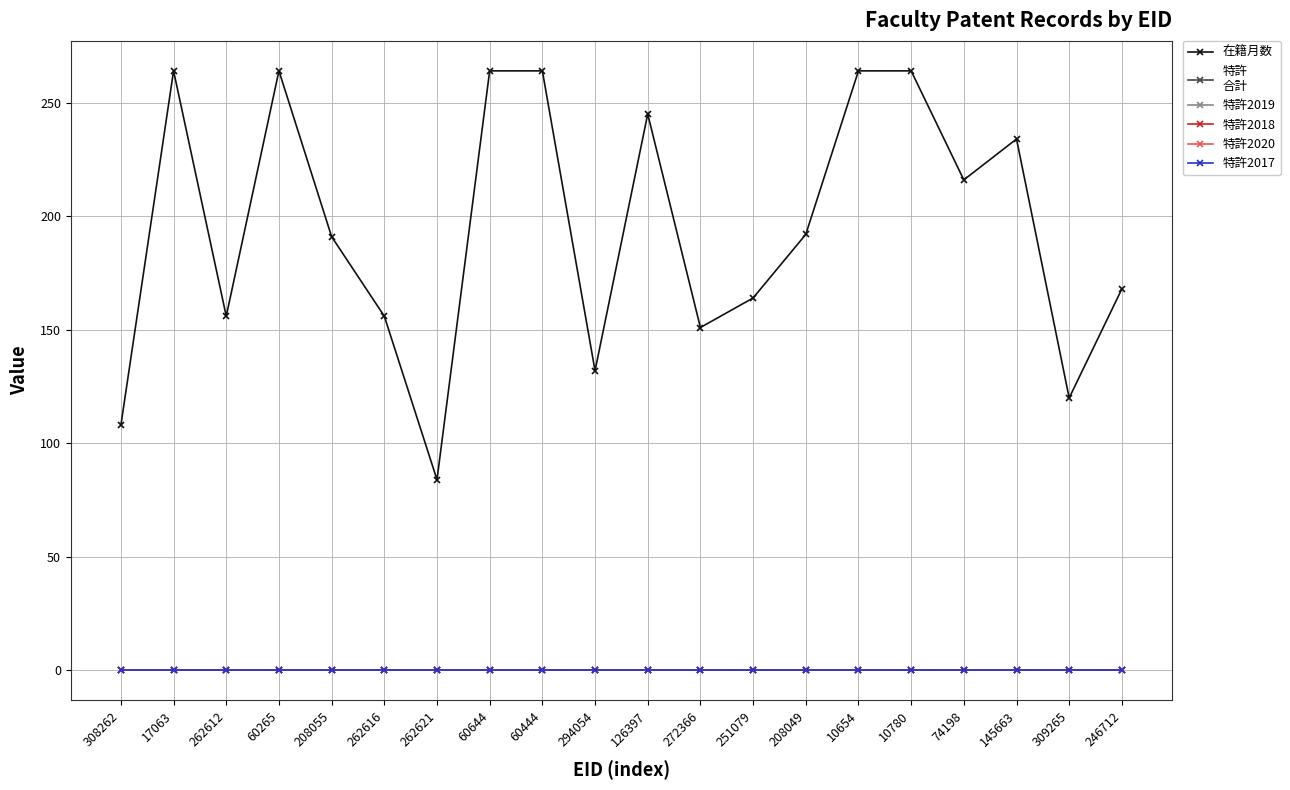

Is this an area chart (filled region under the line)?

No